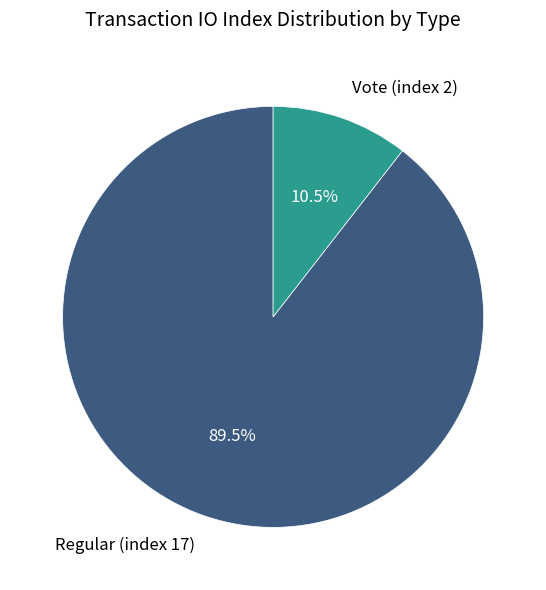

Do Regular (index 17) and Vote (index 2) together represent more than half of the pie?

Yes